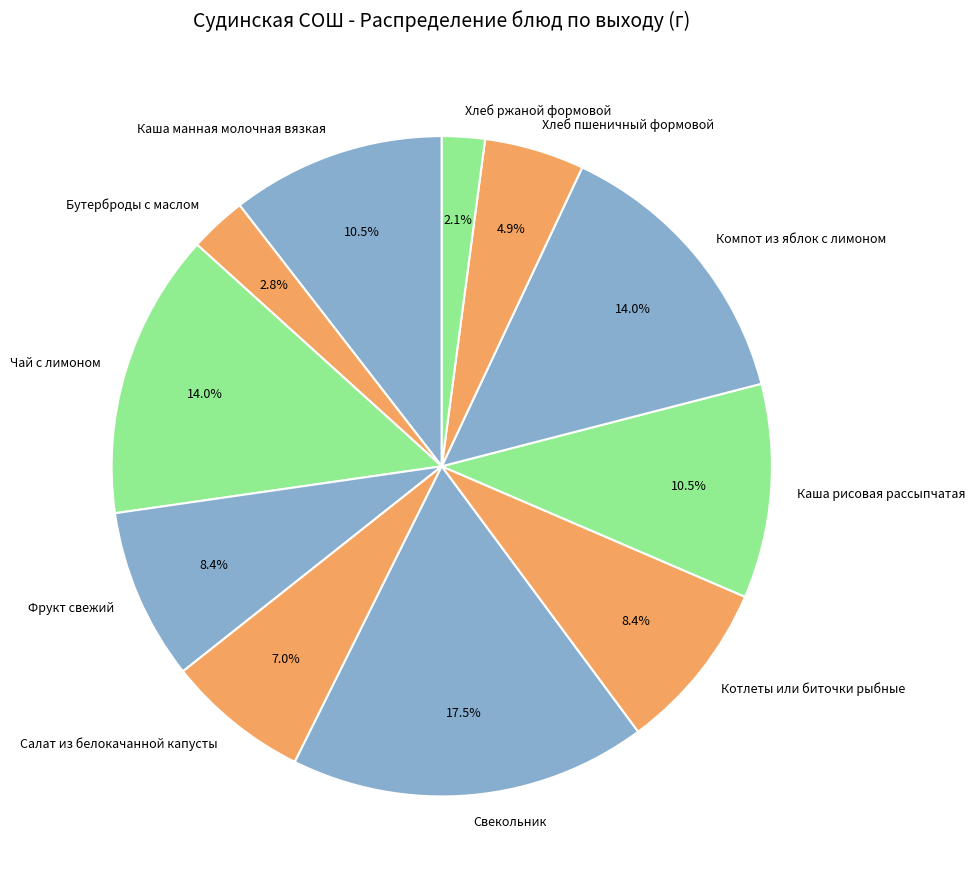

Approximately how many times larger is the value at Компот из яблок с лимоном compared to Фрукт свежий?

1.7